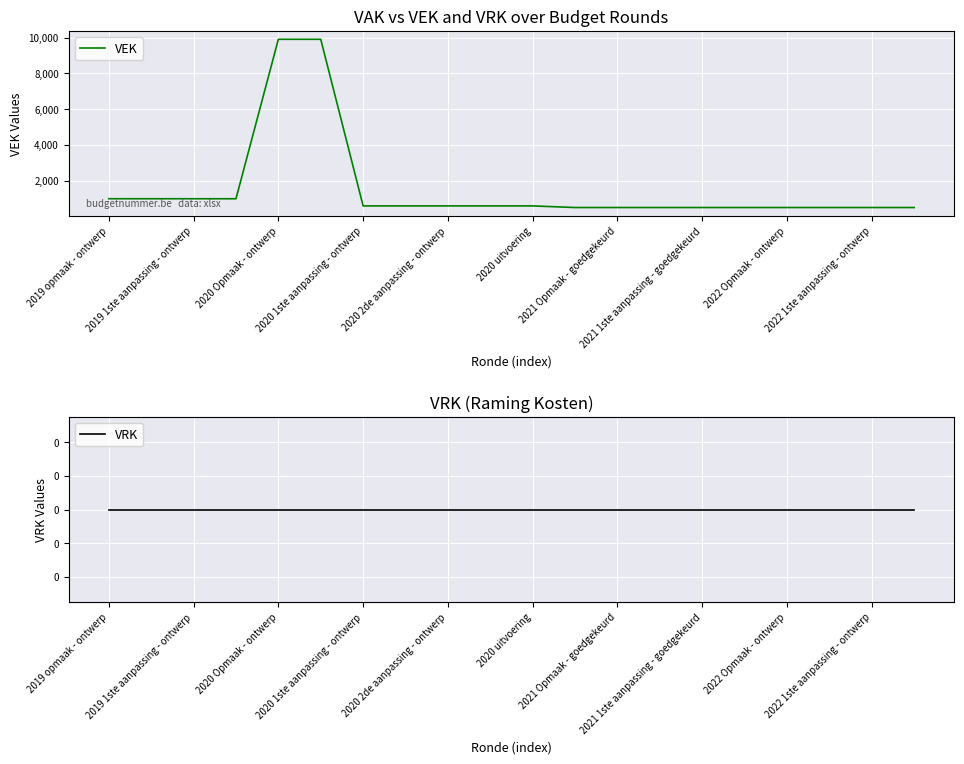

The value of VEK at 2019 1ste aanpassing - ontwerp is 324. True or false?

False